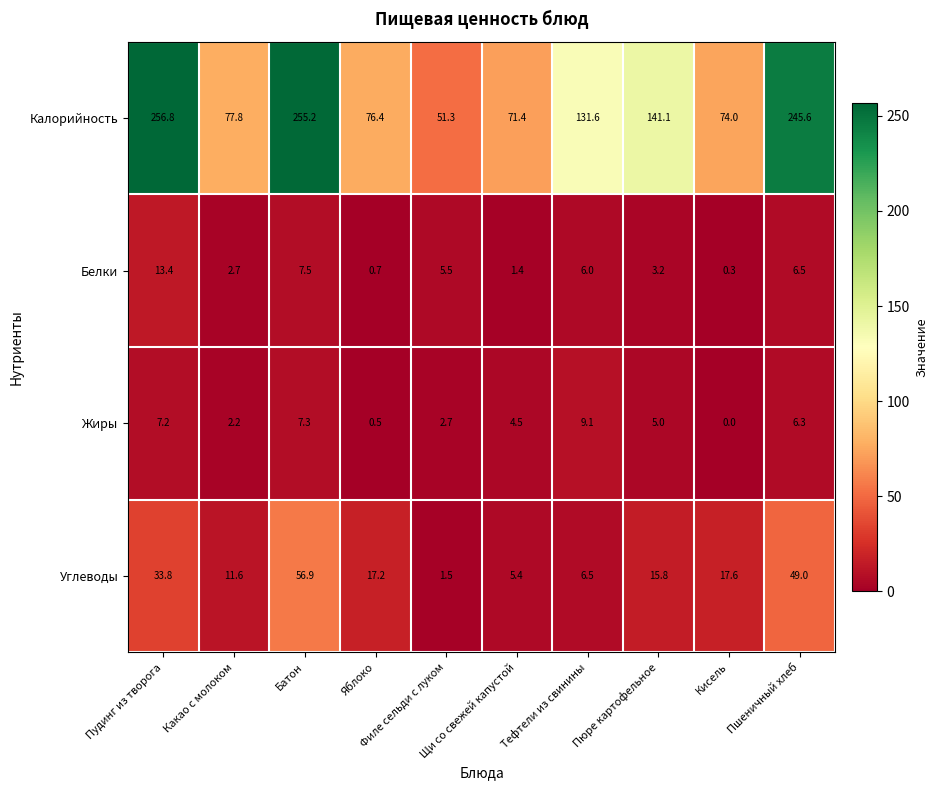

List the series in order of their peak value, highest first.

Калорийность, Углеводы, Белки, Жиры